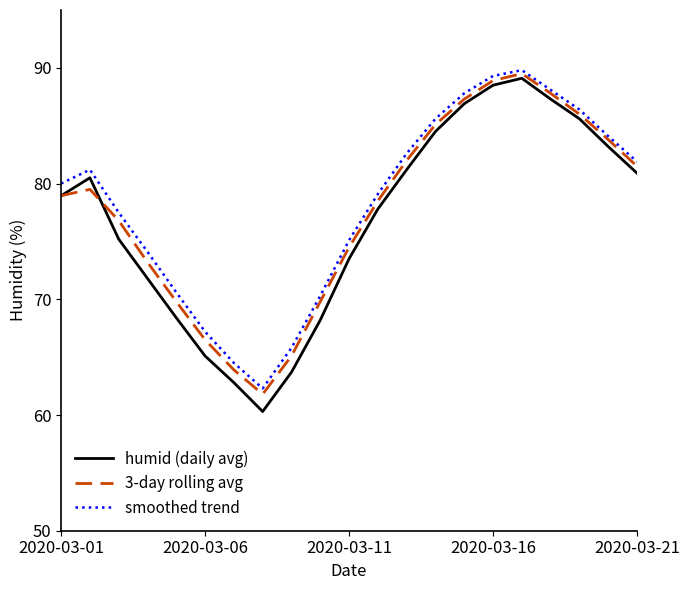

What is the smallest value displayed?

60.3